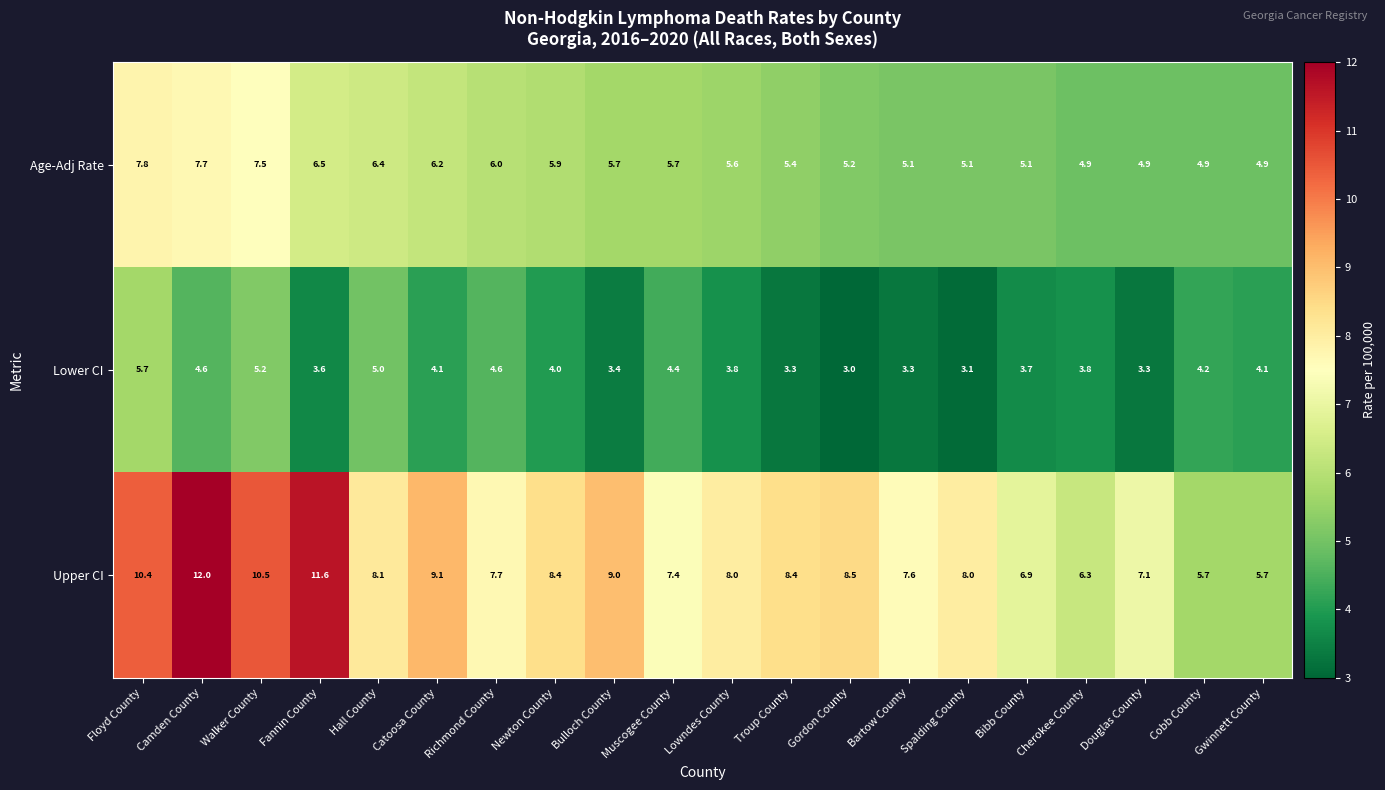

Read the Age-Adj Rate value at Cherokee County.

4.9